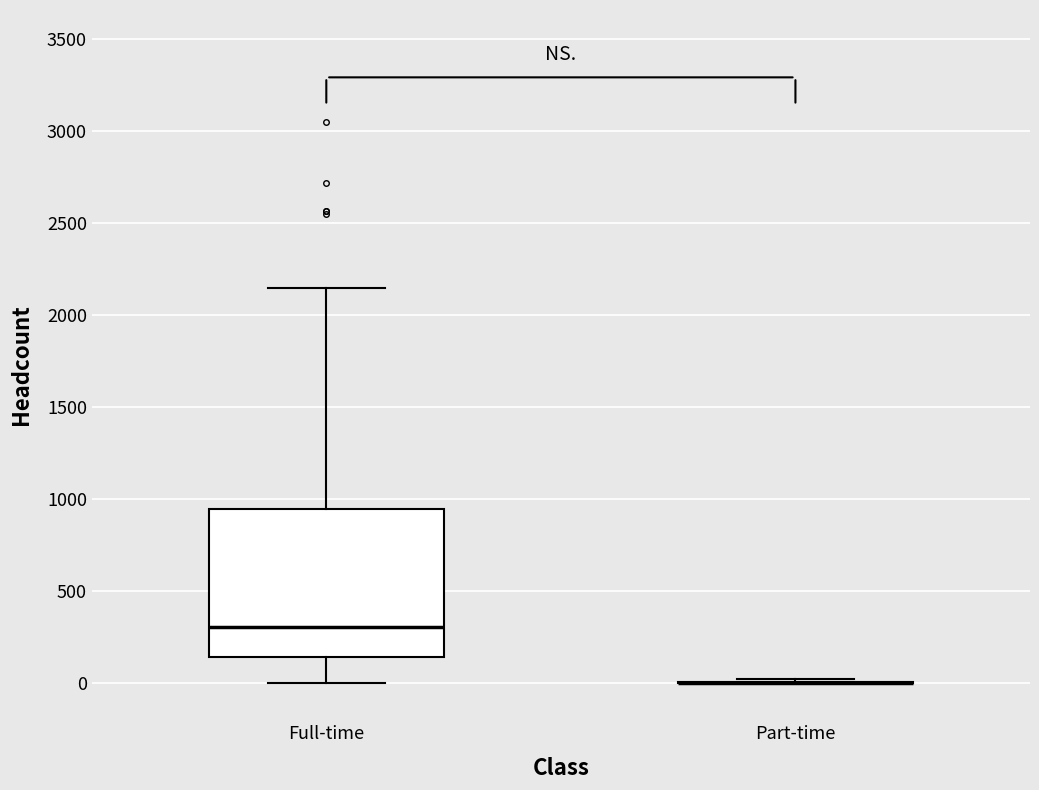

Reading left to right, read every box against the y-axis: the position of its median line, the range the box covers, and the ends of its whiskers. The values are not printed on the chart, so give them approximately, as read against the axis.

Full-time: median 300, box 150 to 950, whiskers 0 to 2150
Part-time: box collapsed to a line at 0, whiskers 0 to 50